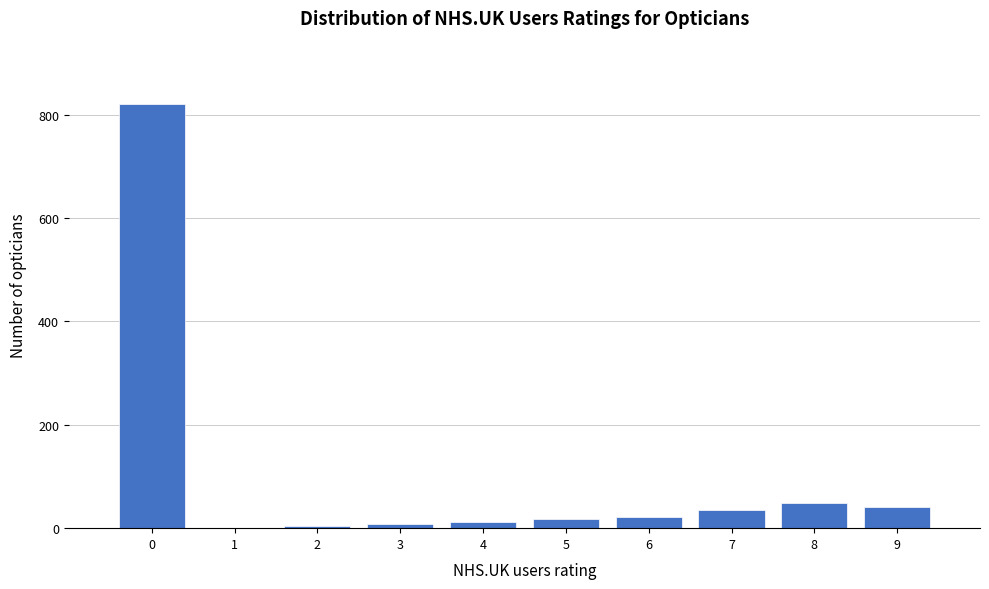

Approximately how many times larger is the value at 8 compared to 6?

2.2